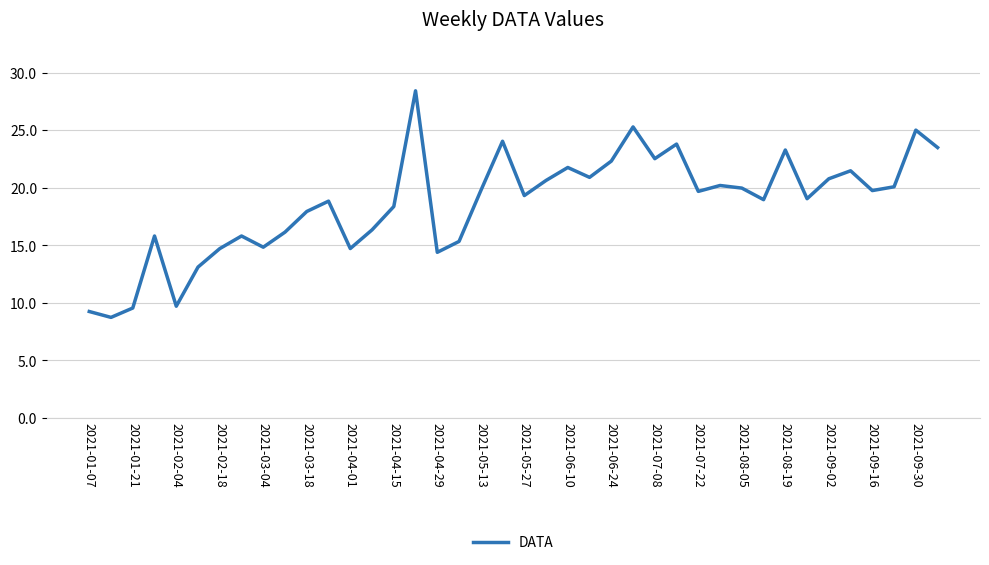

What is the average value?

18.6